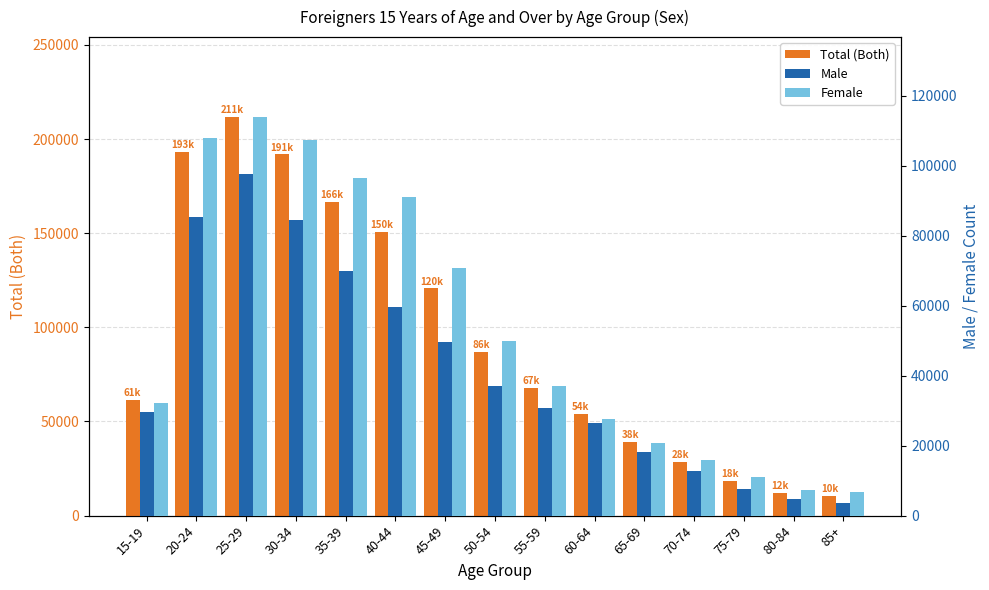

What is the label of the 12th bar from the left?

70-74